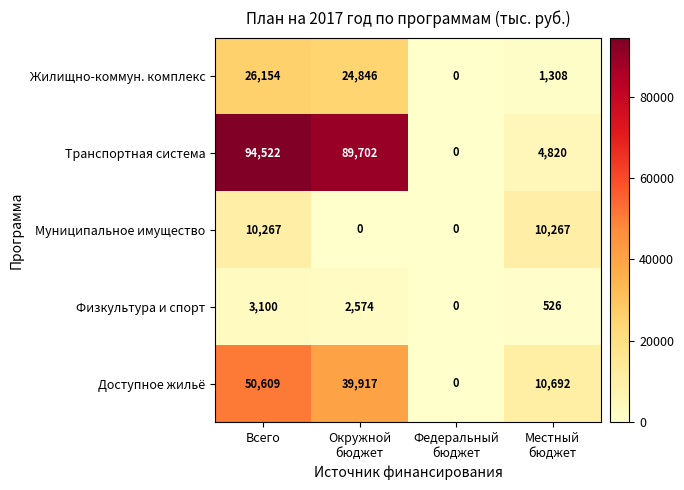

How many positive values does the Муниципальное имущество series have?

2